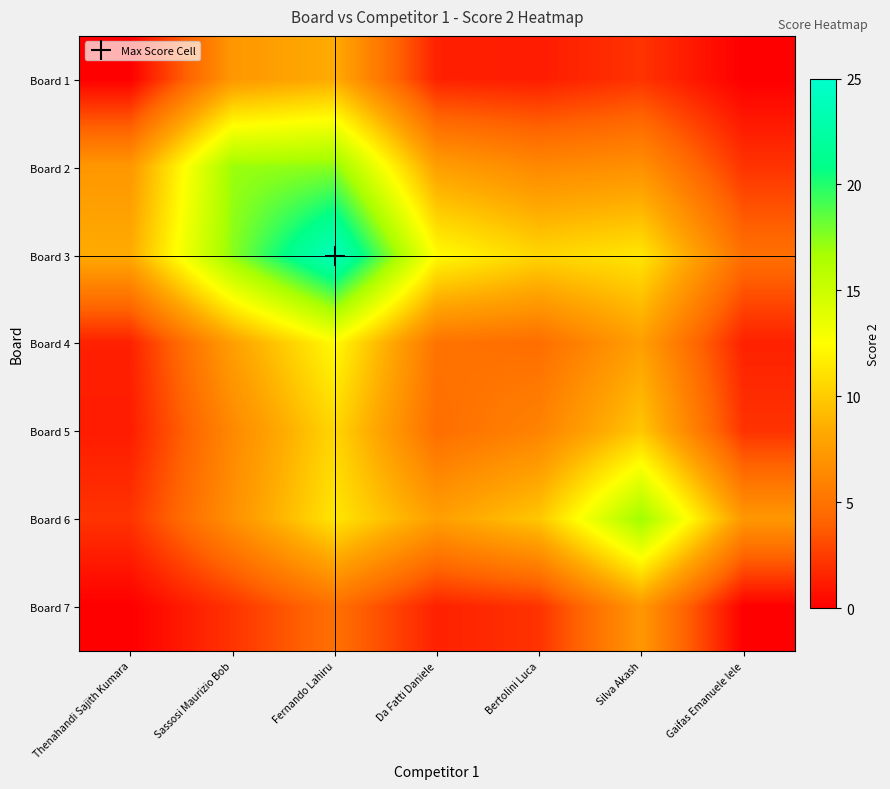

At Thenahandi Sajith Kumara, list the series in order from smallest to largest.

Board 1, Board 7, Board 5, Board 4, Board 6, Board 2, Board 3